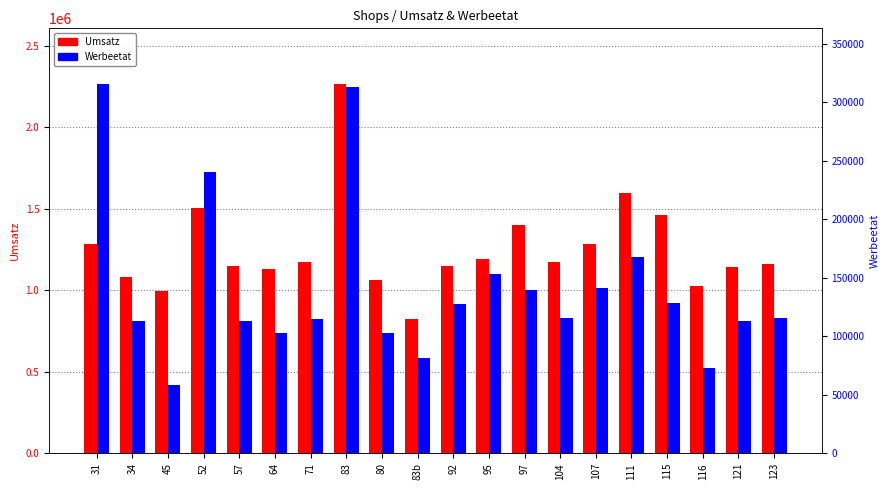

How many groups of bars are there?

20